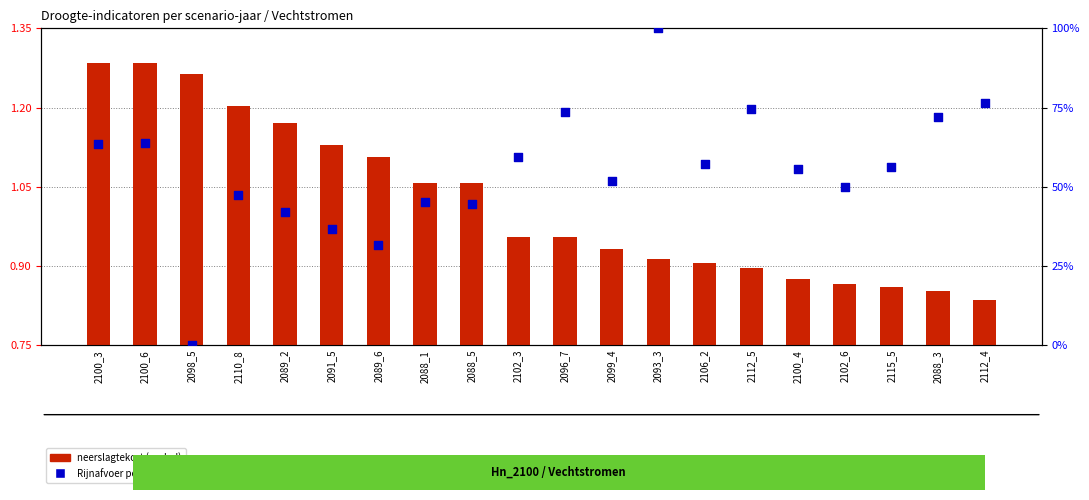

What are all the series names shown in the legend?

neerslagtekort (scaled), Rijnafvoer percentiel